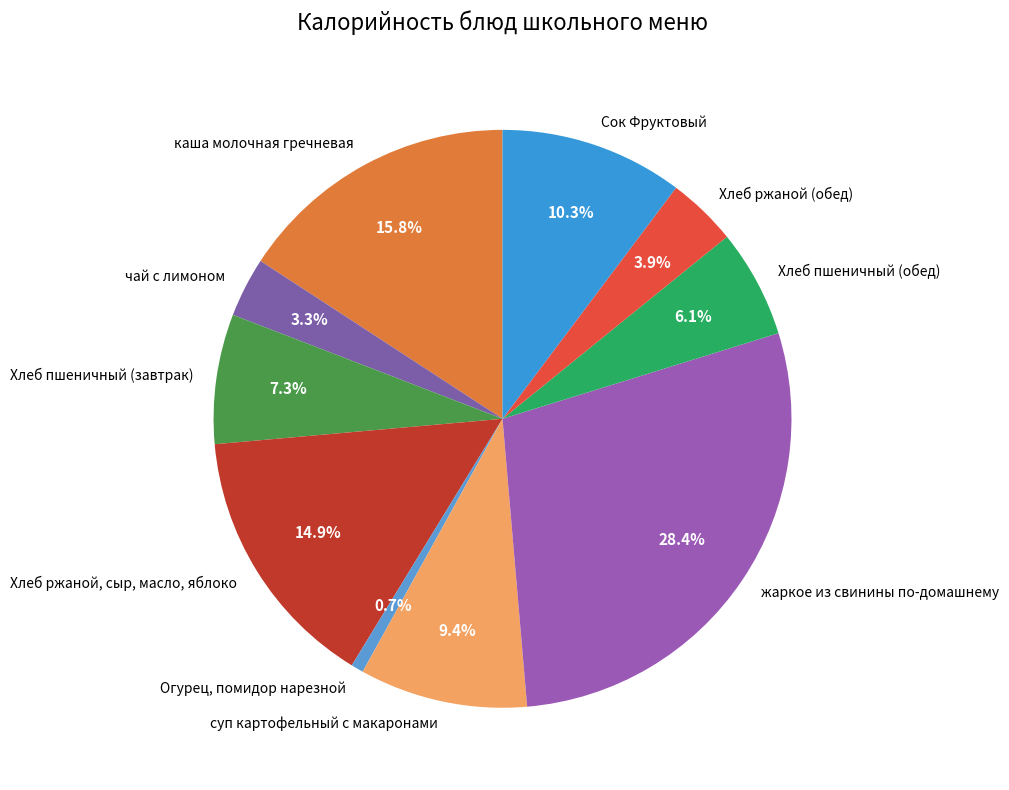

Rank the categories by value from lowest to highest.

Огурец, помидор нарезной, чай с лимоном, Хлеб ржаной (обед), Хлеб пшеничный (обед), Хлеб пшеничный (завтрак), суп картофельный с макаронами, Сок Фруктовый, Хлеб ржаной, сыр, масло, яблоко, каша молочная гречневая, жаркое из свинины по-домашнему